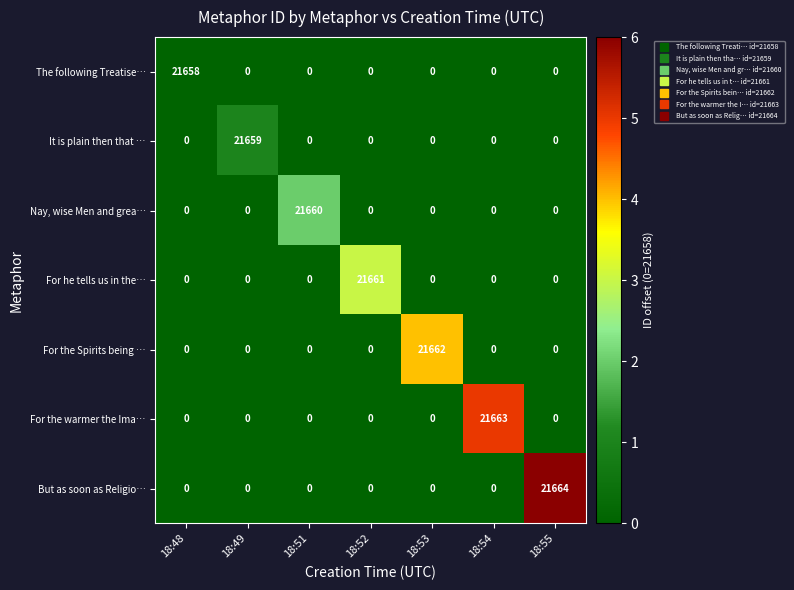

List the series in order of their overall mean, highest first.

But as soon as Religio…, For the warmer the Ima…, For the Spirits being …, For he tells us in the…, Nay, wise Men and grea…, It is plain then that …, The following Treatise…